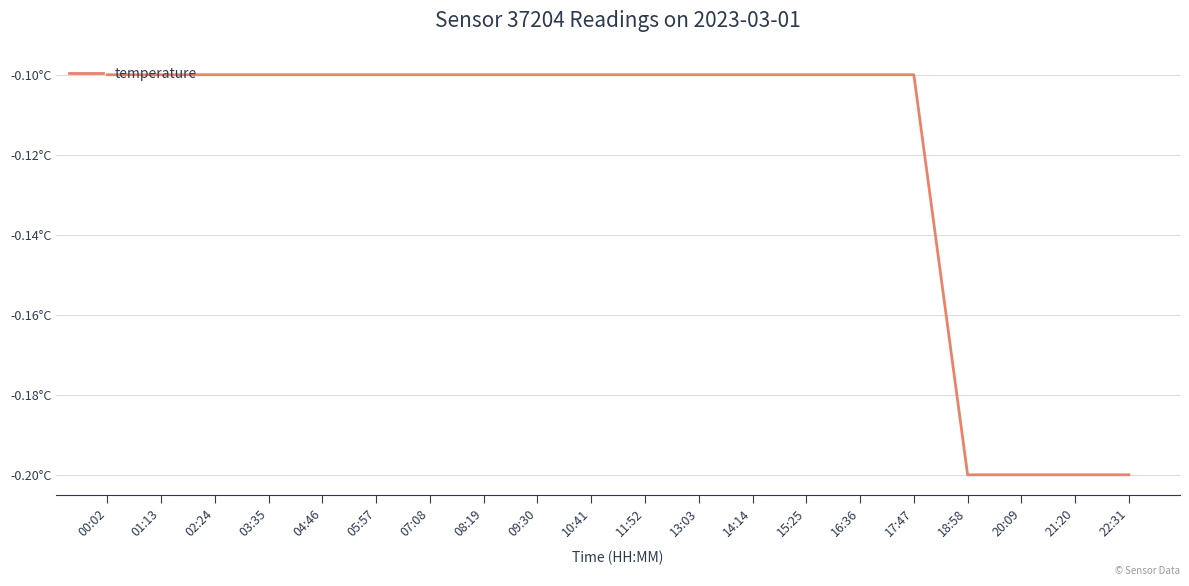

Does the chart have visible grid lines?

Yes